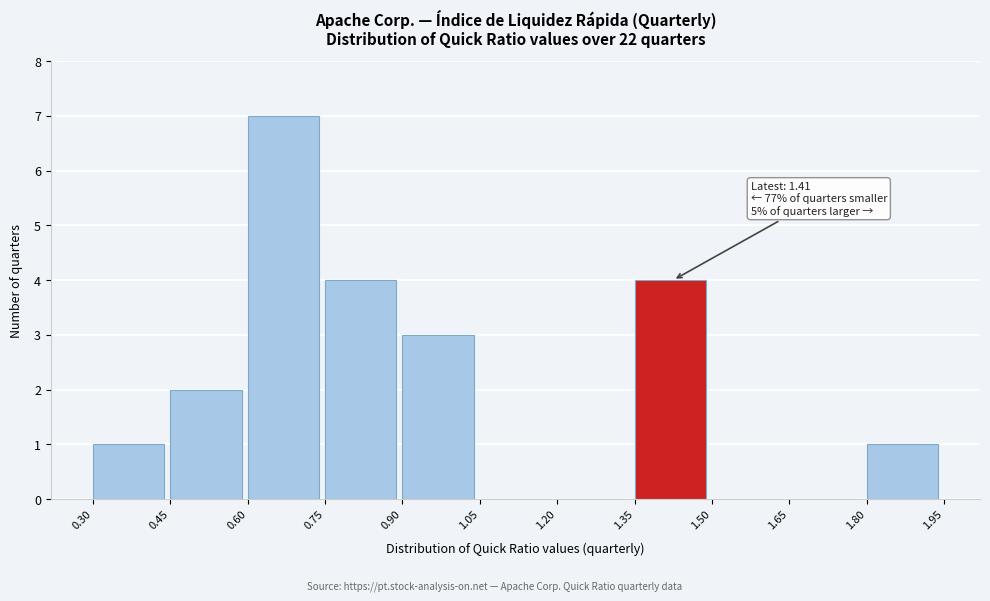

Over which range of the x-axis is the bar tallest?

0.60 to 0.75